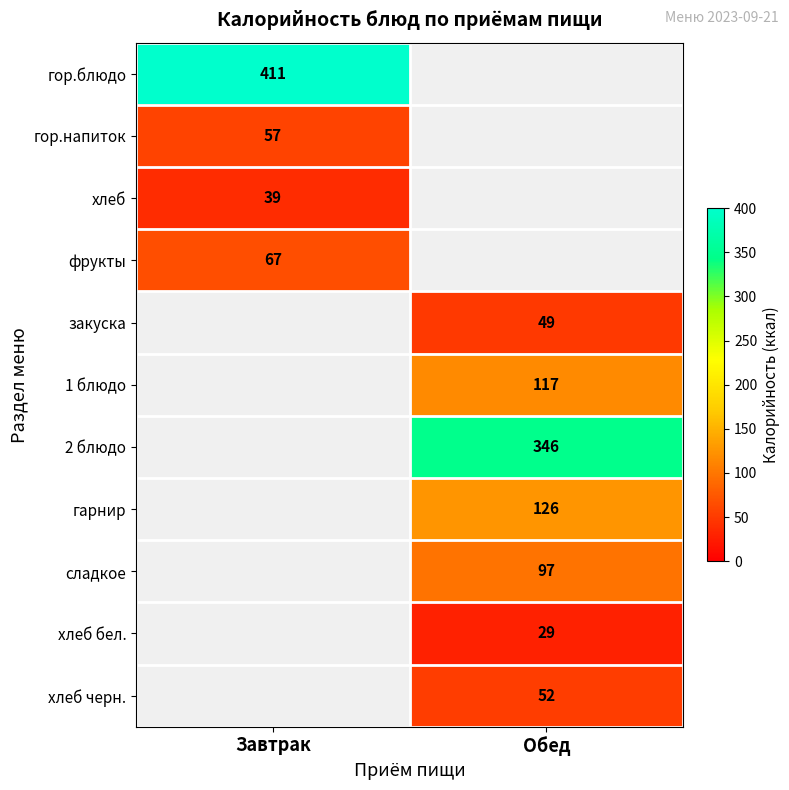

The сладкое series shows 97 at Обед. True or false?

True